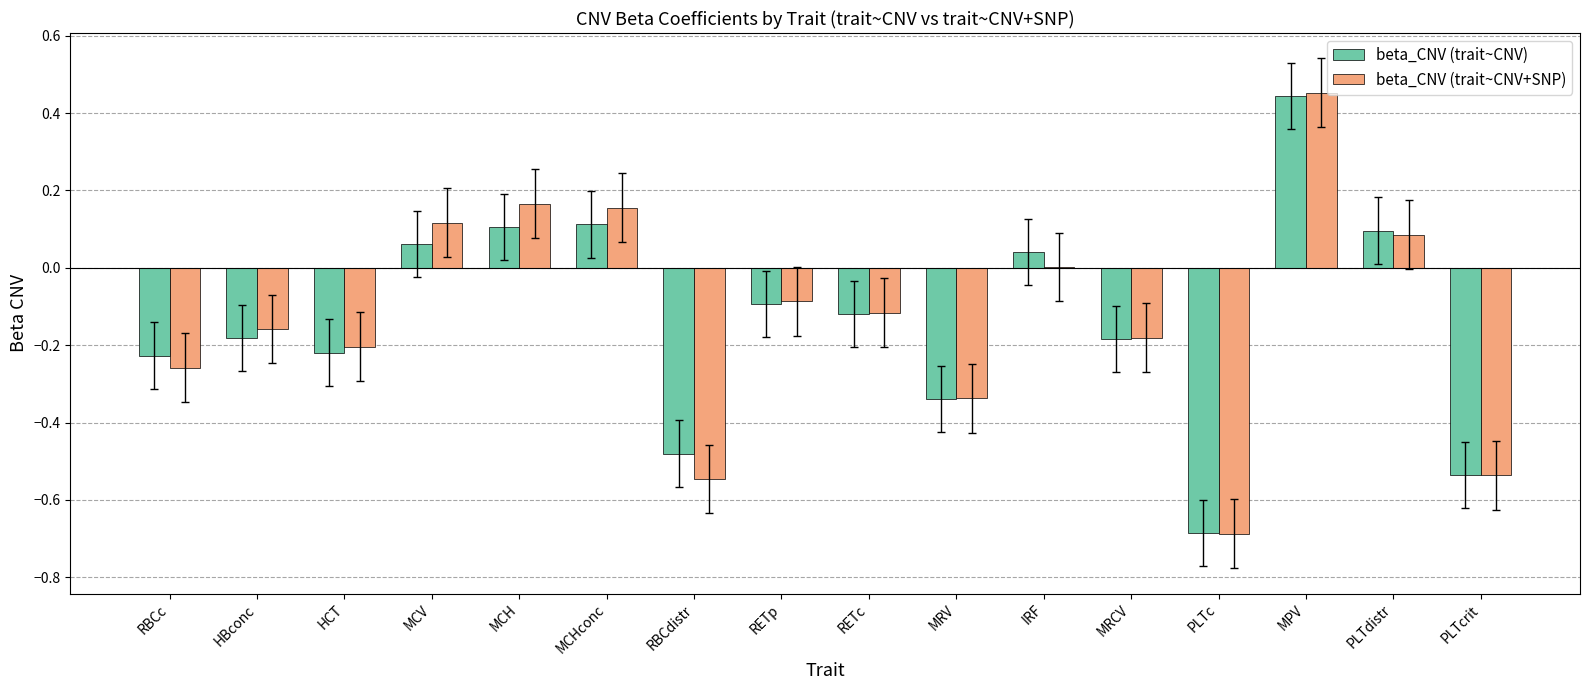

How many positive values does the beta_CNV (trait~CNV) series have?

6